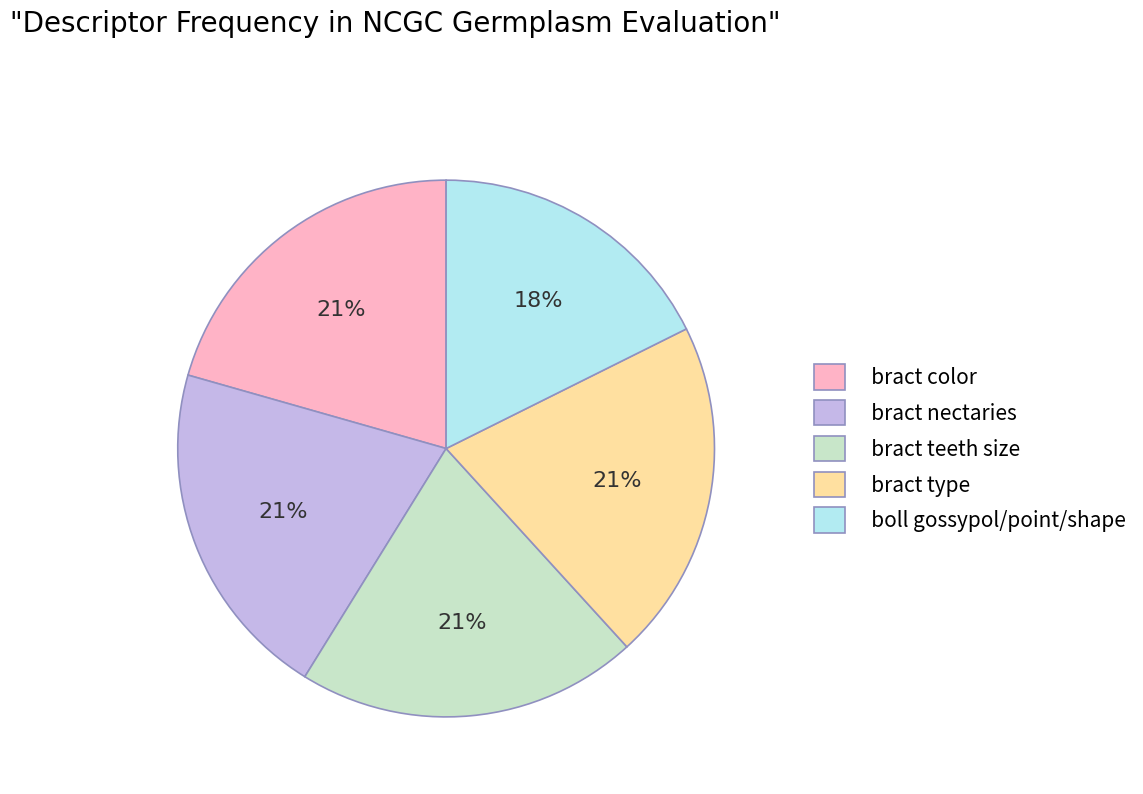

To the nearest percent, what portion does bract nectaries represent?

21%